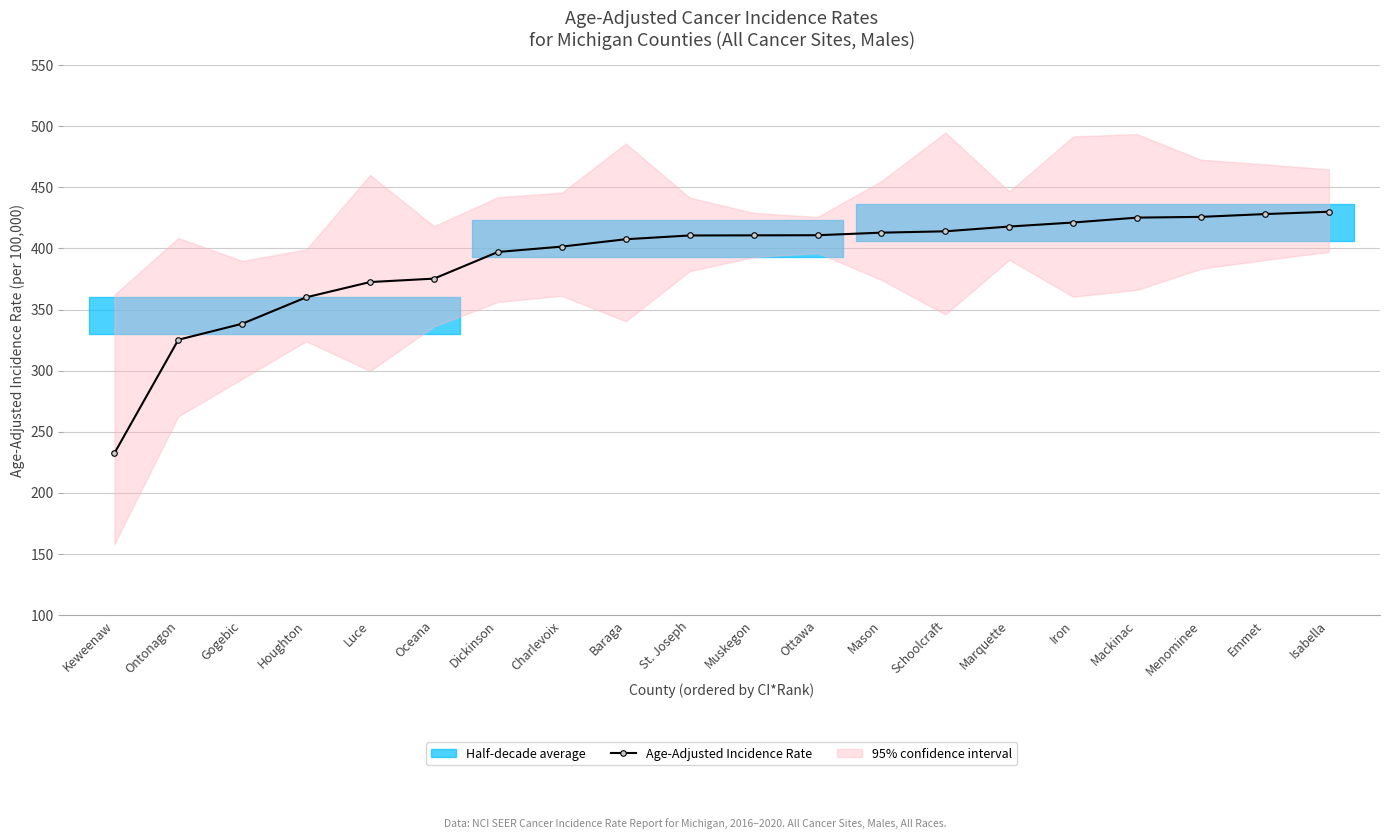

The chart shows a value of 401.5 at Charlevoix. True or false?

True